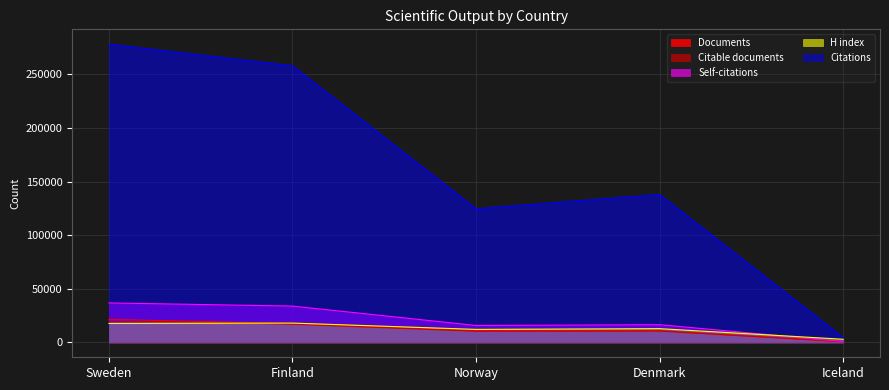

What is the difference between the second highest and second lowest values in the Self-citations series?

18116